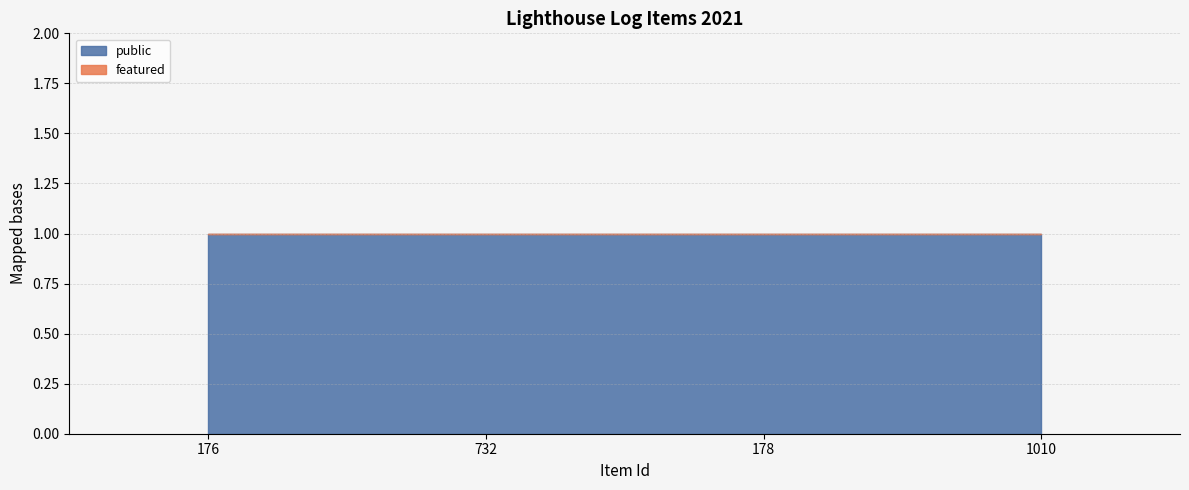

Reading right to left, list all the values displayed in this chart.

public: 1010=1	178=1	732=1	176=1
featured: 1010=0	178=0	732=0	176=0